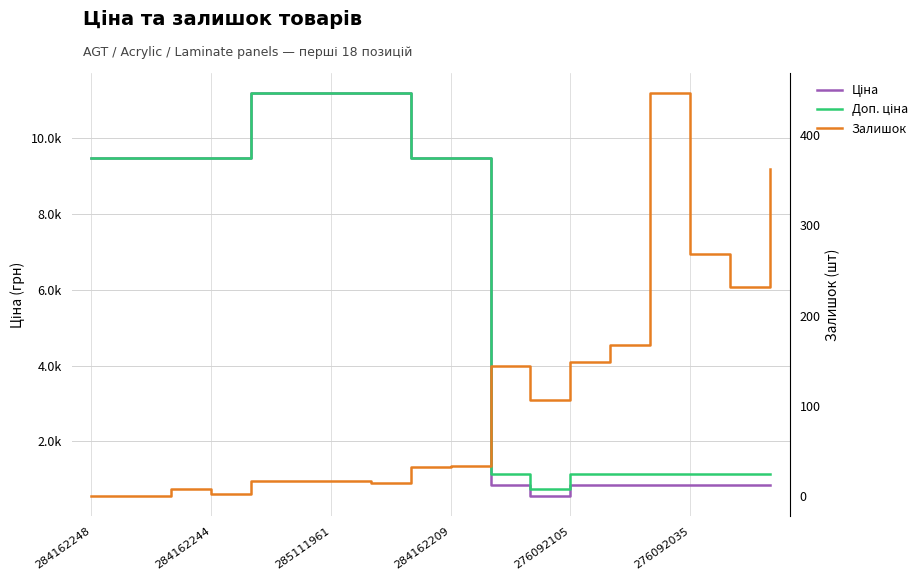

Which label corresponds to the smallest value in the chart?

284162248